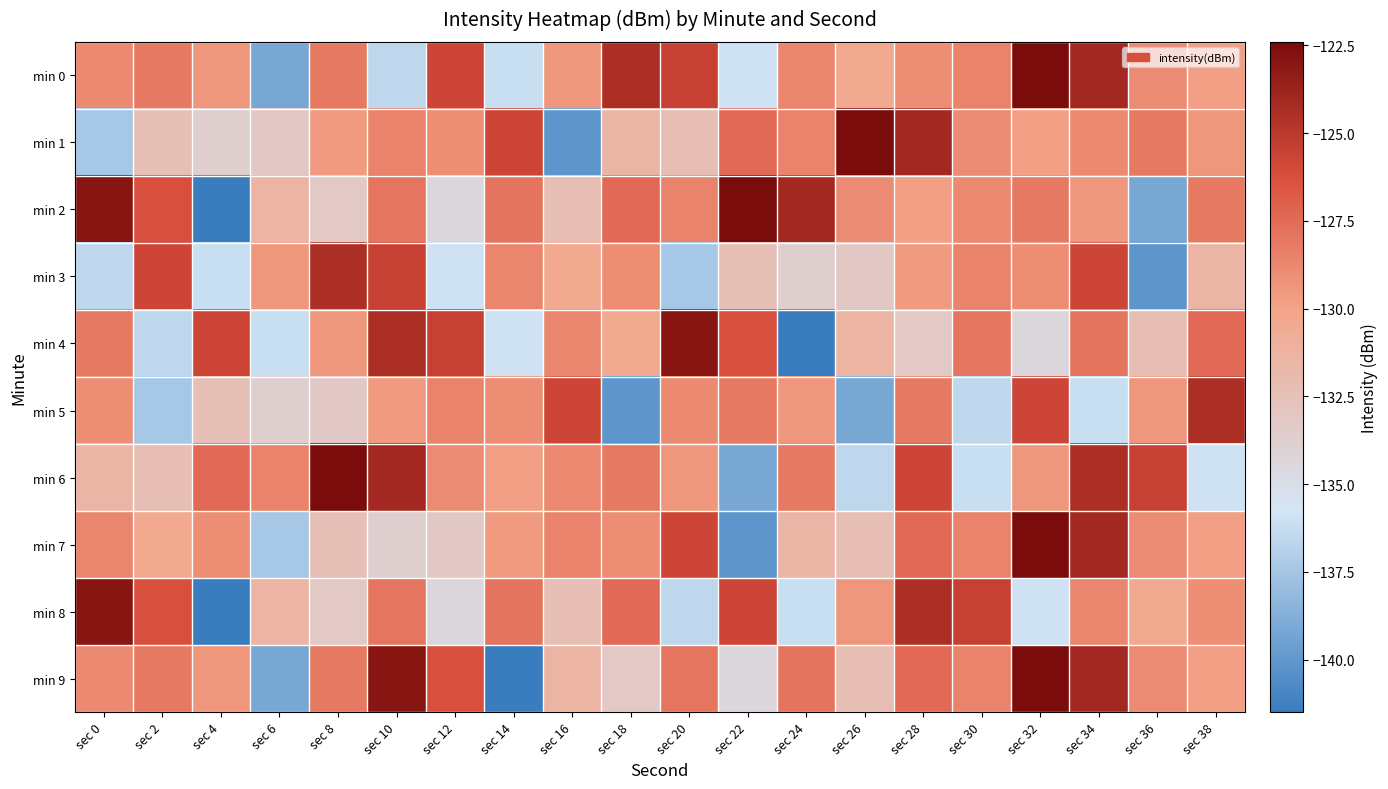

At sec 30, list the series in order from largest to smallest.

min 8, min 4, min 0, min 7, min 9, min 3, min 2, min 1, min 6, min 5